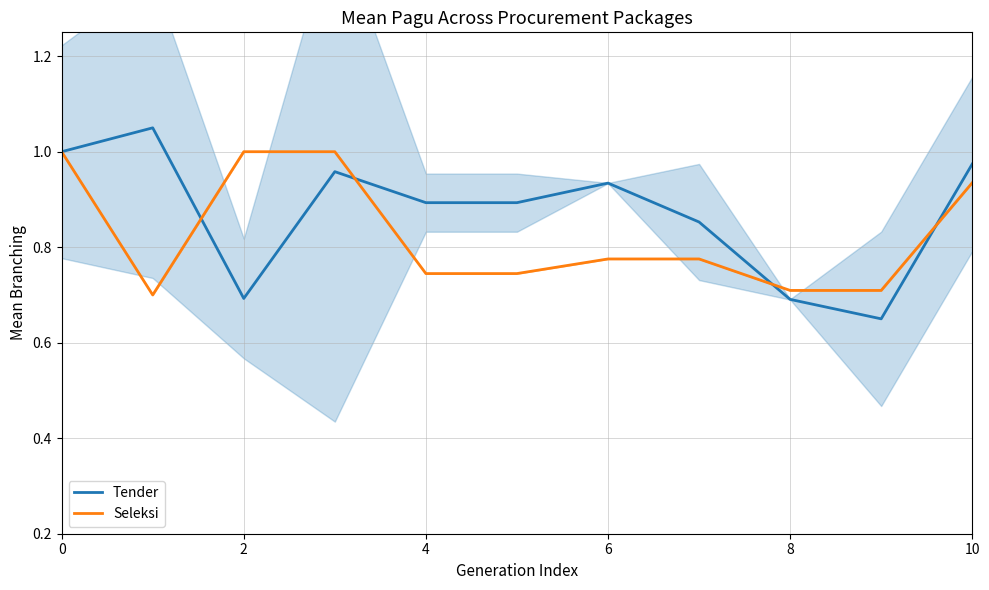

True or false: Seleksi has more than 1 interior local peaks.

False